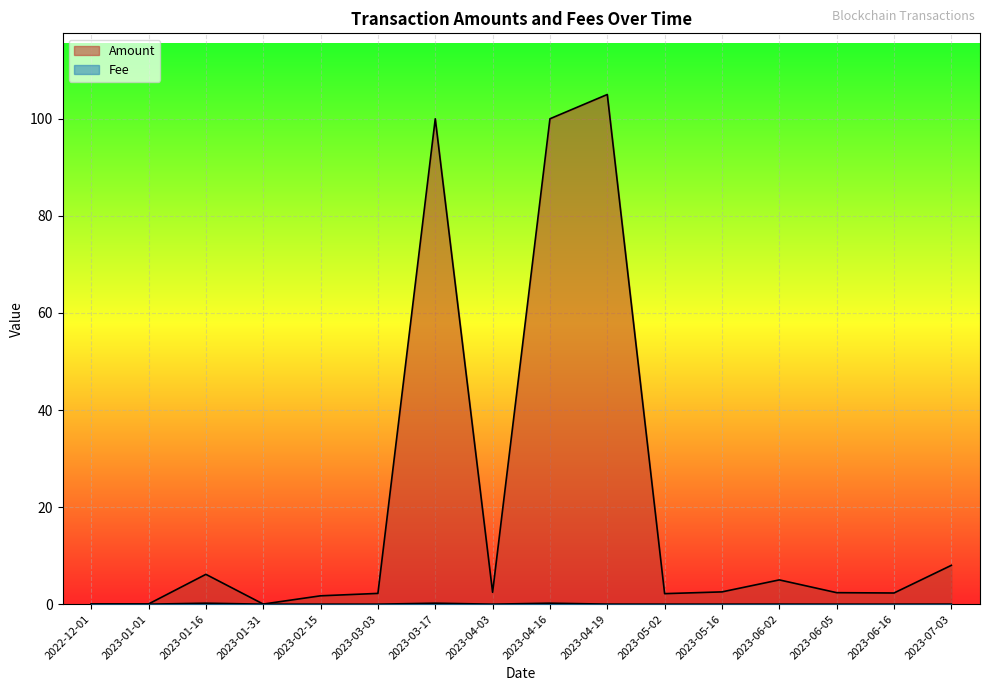

How many lines are shown in the chart?

2